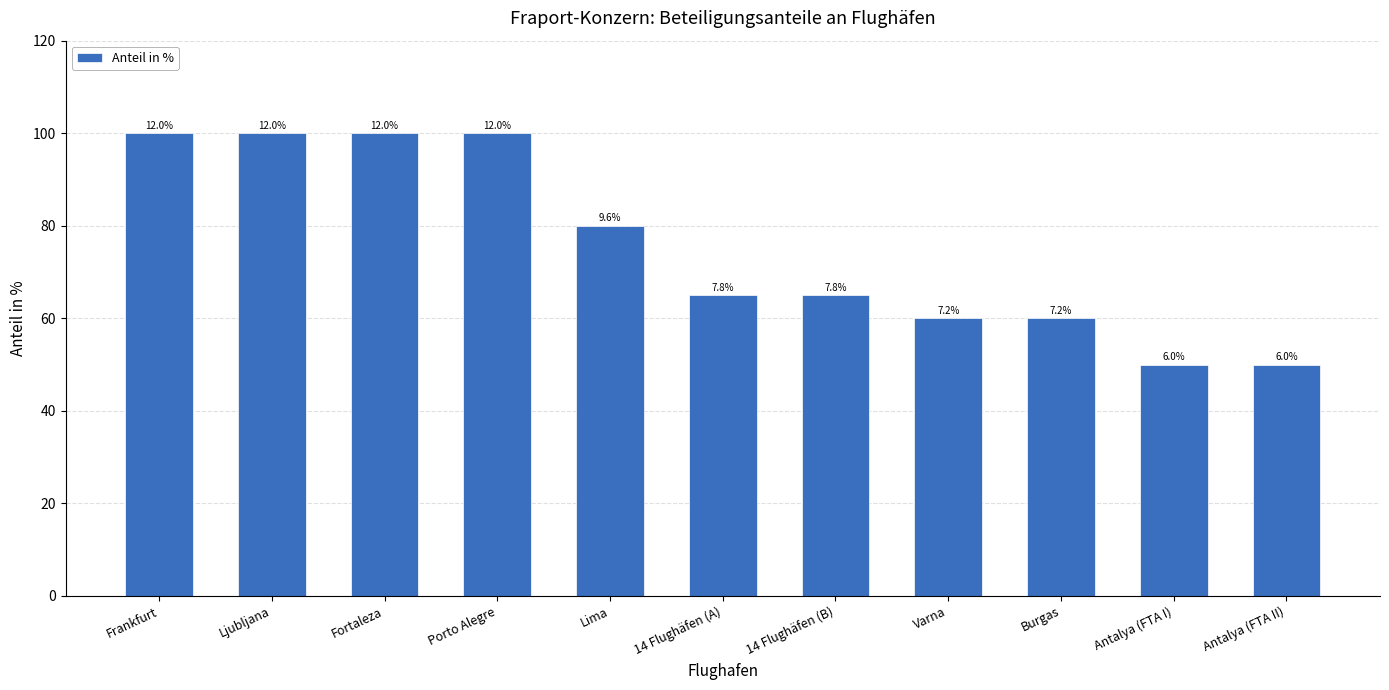

What is the label of the 9th bar from the right?

Fortaleza